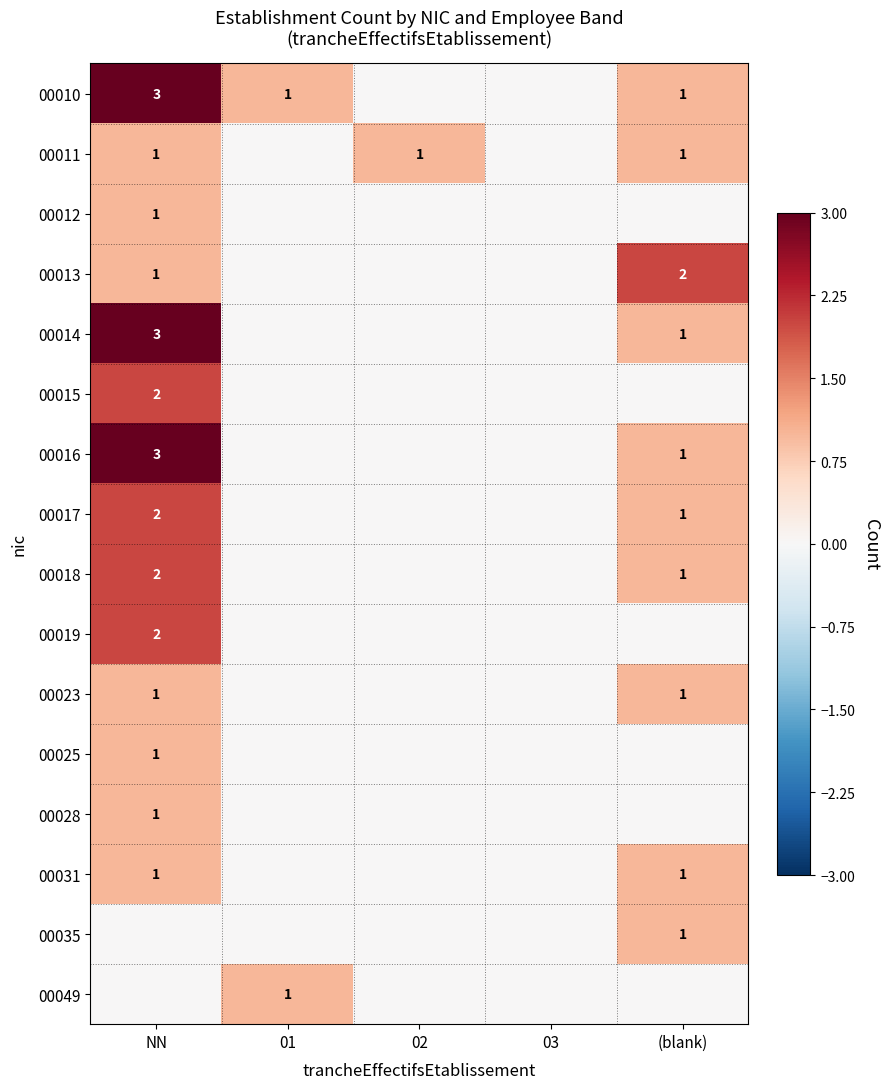

Is it true that 00010 equals 1 at 01?

True